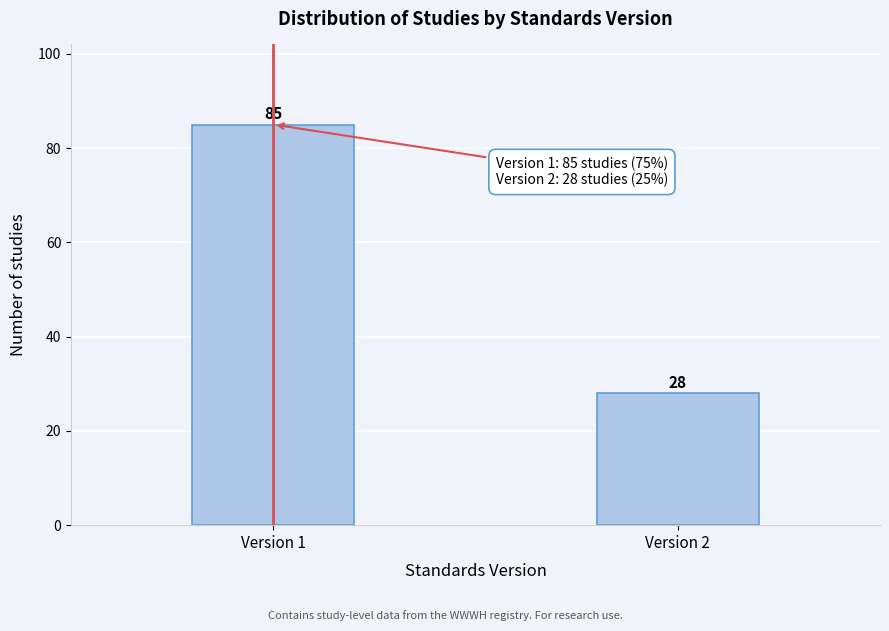

Reading left to right, extract all data points from this chart.

85	28